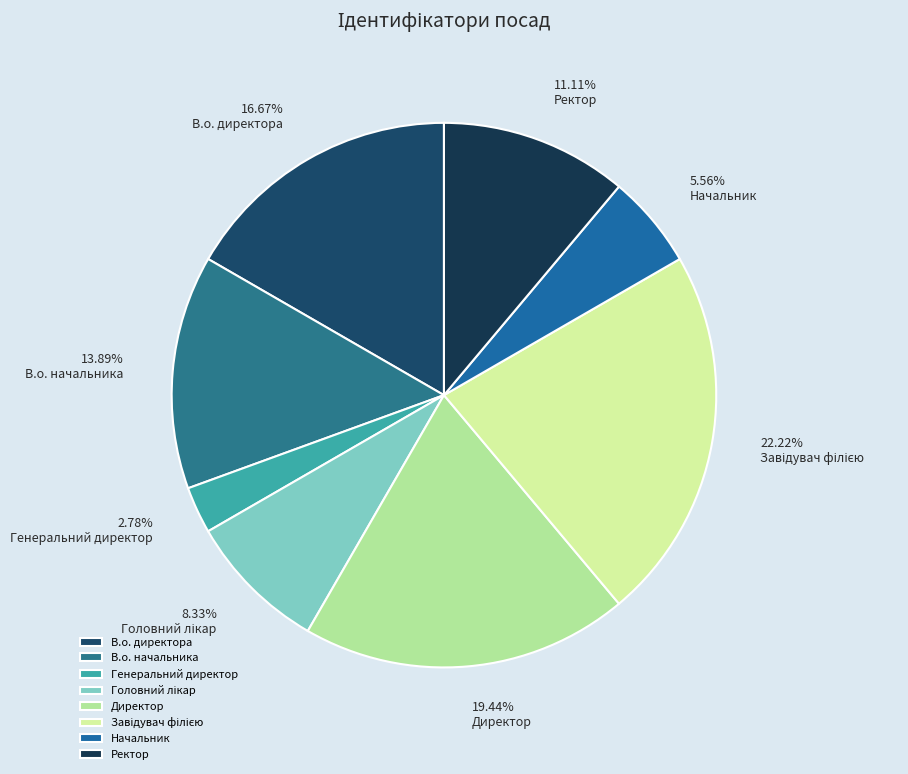

How many segments does this pie chart have?

8